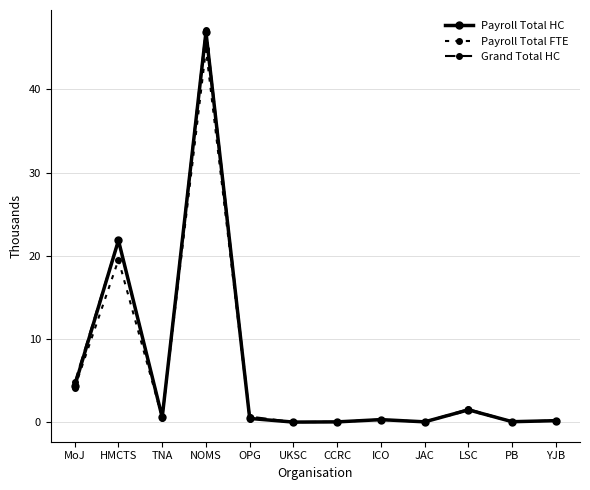

The value of Grand Total HC at NOMS is 47.2. True or false?

True